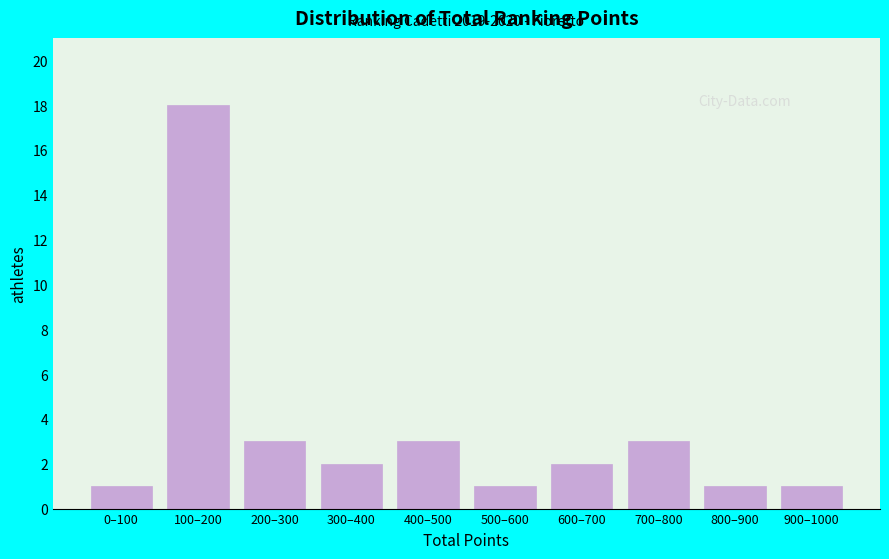

Reading left to right, what are all the values shown in this chart?

1	18	3	2	3	1	2	3	1	1